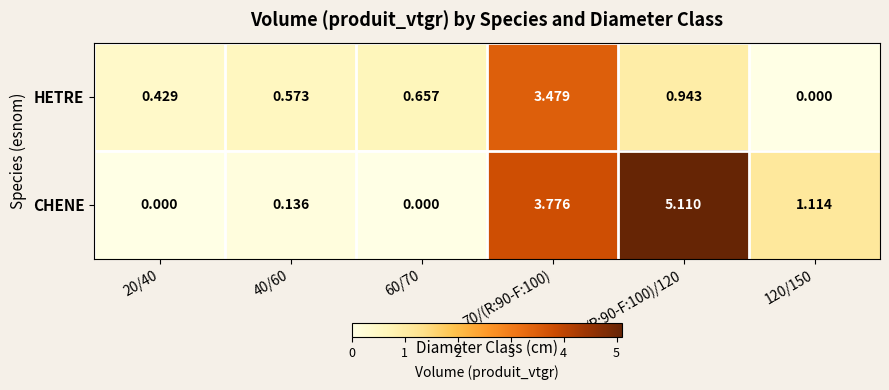

List the series in order of their overall mean, lowest first.

HETRE, CHENE